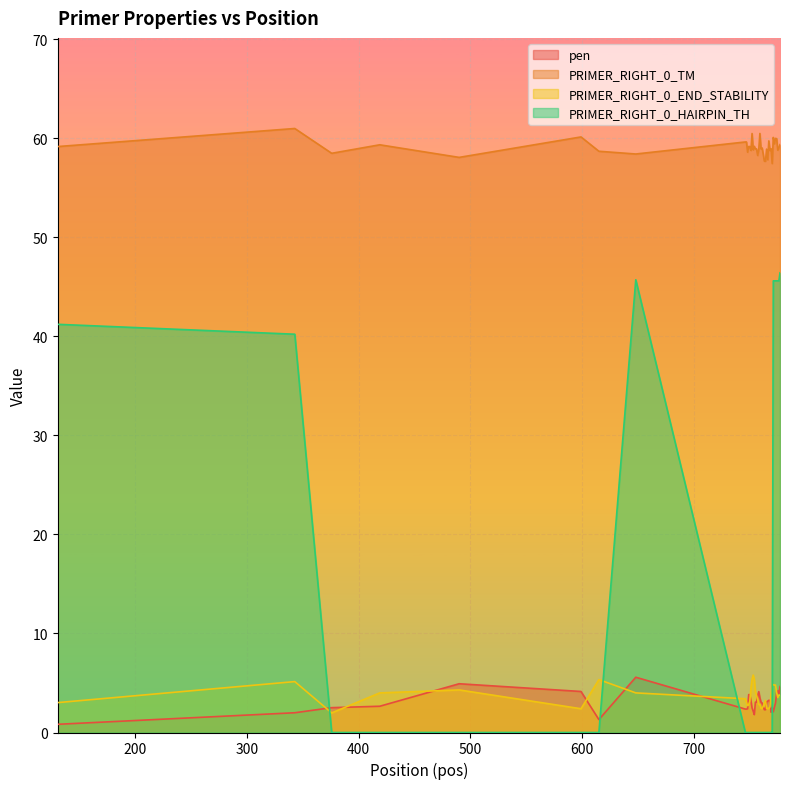

What are all the series names shown in the legend?

pen, PRIMER_RIGHT_0_TM, PRIMER_RIGHT_0_END_STABILITY, PRIMER_RIGHT_0_HAIRPIN_TH